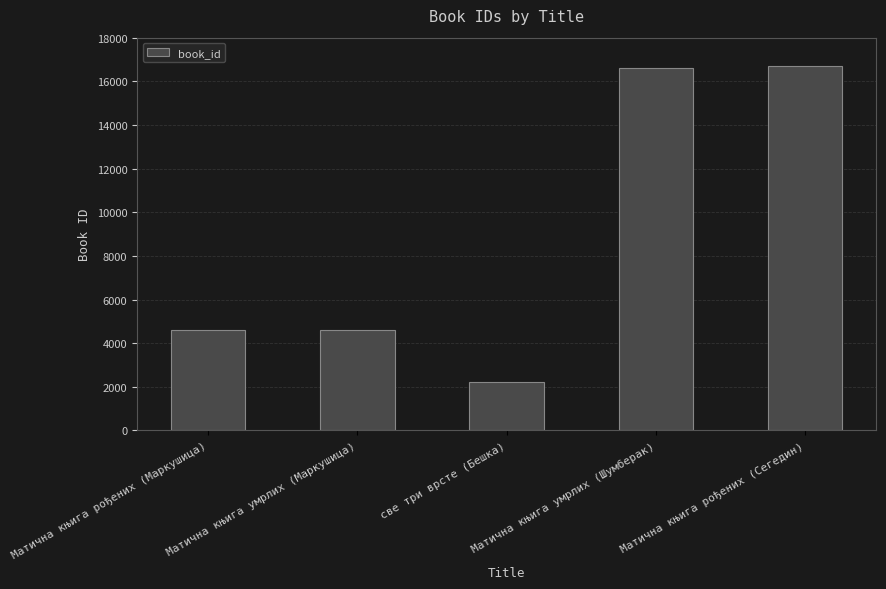

True or false: the data shows 16700 at Матична књига рођених (Сегедин).

True